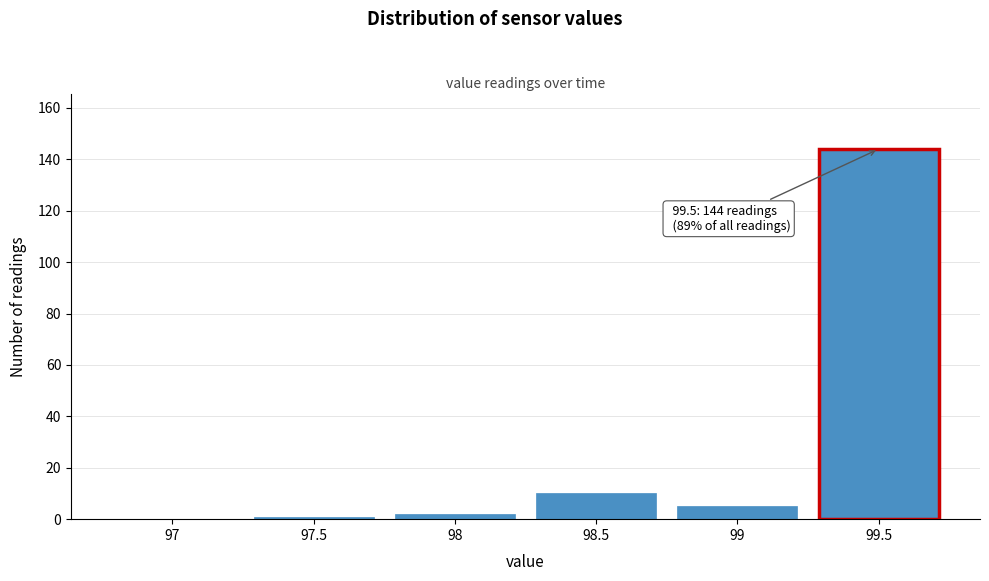

Reading right to left, transcribe all the data shown in this chart.

99.5=144	99=5	98.5=10	98=2	97.5=1	97=0